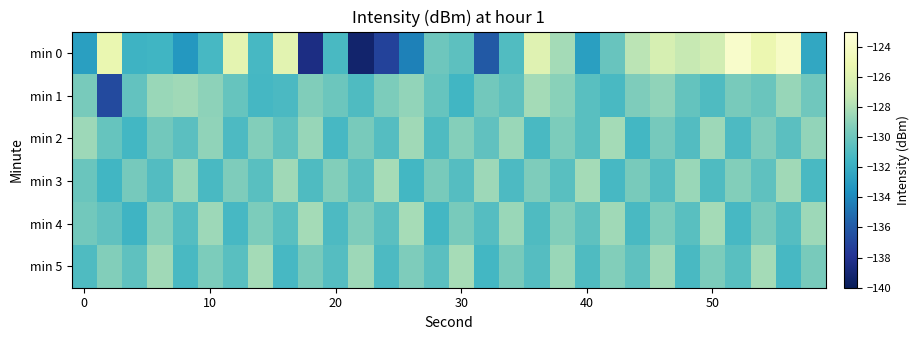

How many distinct data groups are displayed?

6